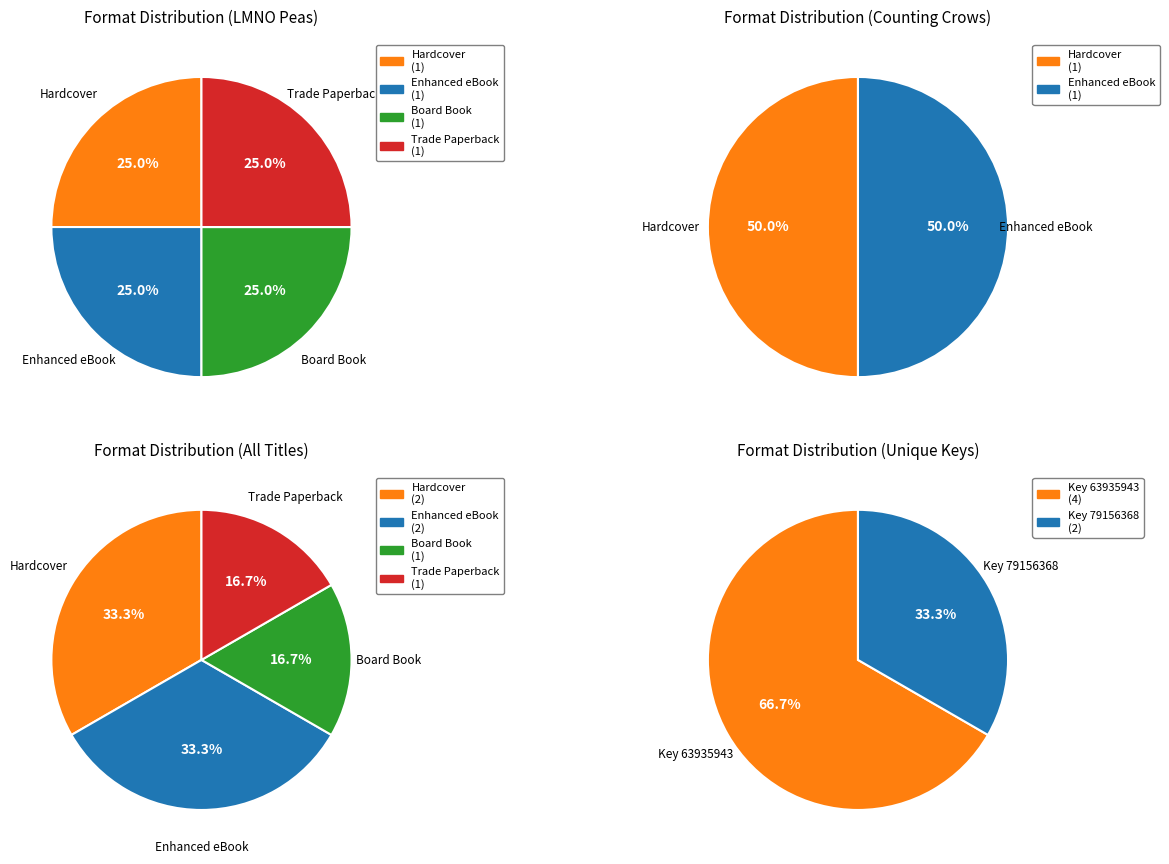

The Hardcover slice represents 25% of the pie. True or false?

False